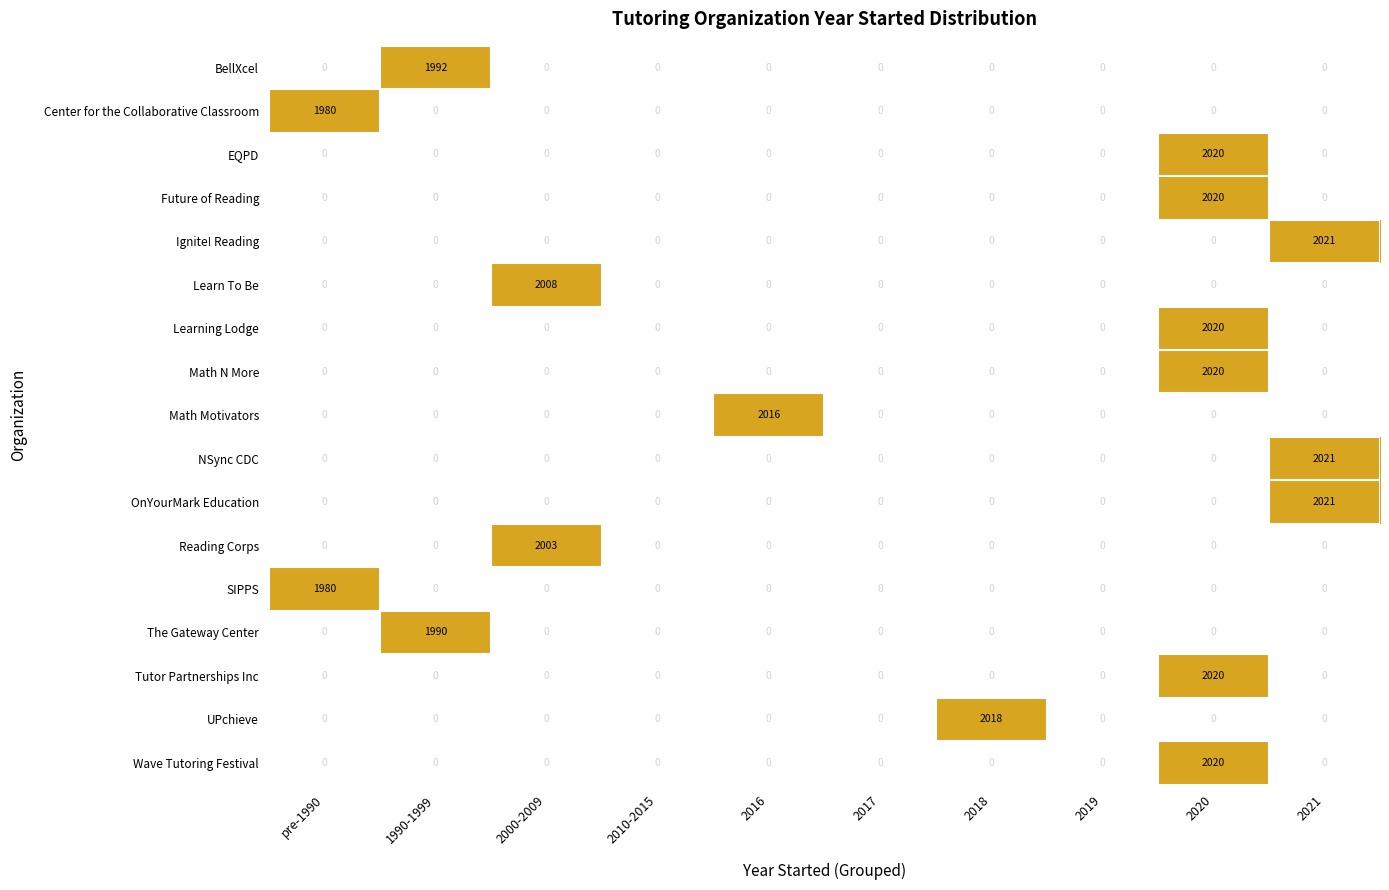

What is the total value across all series at 2016?

2016